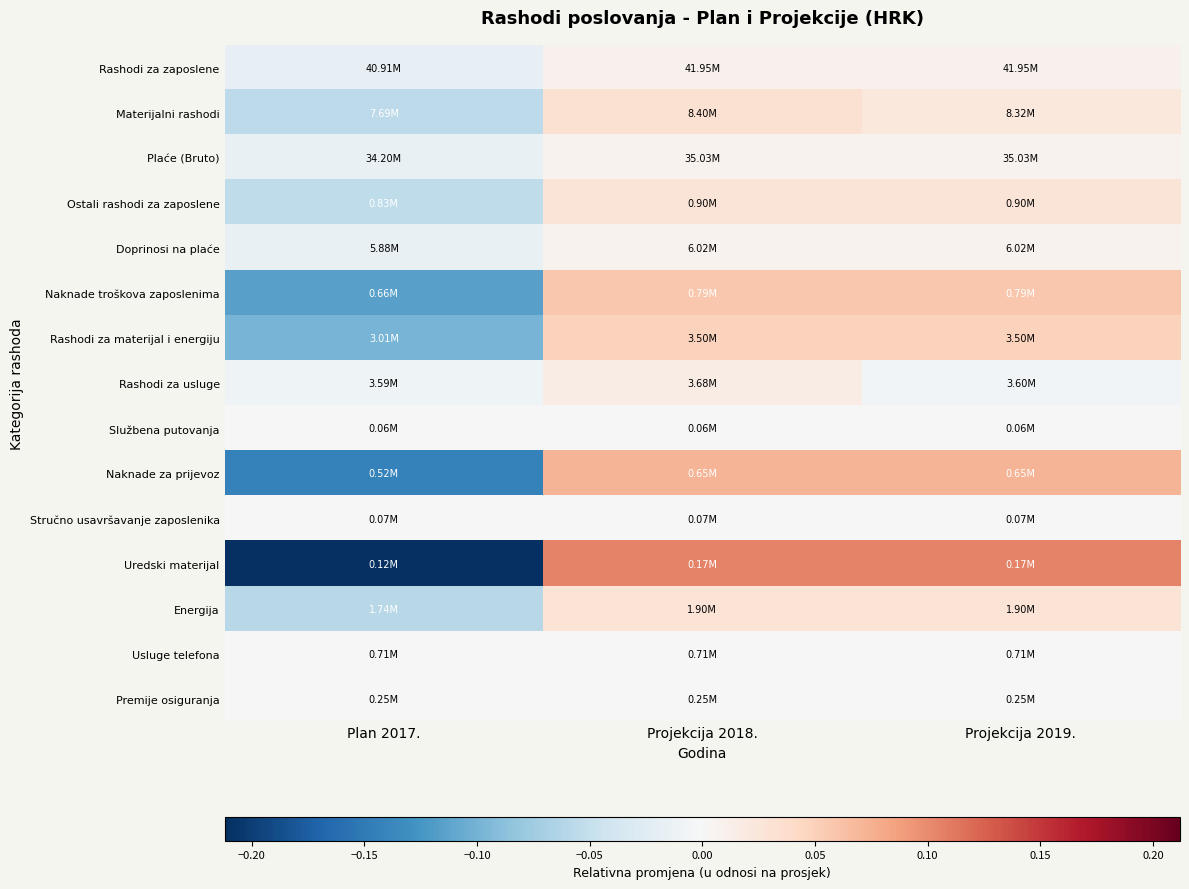

Reading left to right, extract all data points from this chart.

Rashodi za zaposlene: Plan 2017.=-0.0	Projekcija 2018.=0.0	Projekcija 2019.=0.0
Materijalni rashodi: Plan 2017.=-0.1	Projekcija 2018.=0.0	Projekcija 2019.=0.0
Plaće (Bruto): Plan 2017.=-0.0	Projekcija 2018.=0.0	Projekcija 2019.=0.0
Ostali rashodi za zaposlene: Plan 2017.=-0.1	Projekcija 2018.=0.0	Projekcija 2019.=0.0
Doprinosi na plaće: Plan 2017.=-0.0	Projekcija 2018.=0.0	Projekcija 2019.=0.0
Naknade troškova zaposlenima: Plan 2017.=-0.1	Projekcija 2018.=0.1	Projekcija 2019.=0.1
Rashodi za materijal i energiju: Plan 2017.=-0.1	Projekcija 2018.=0.0	Projekcija 2019.=0.0
Rashodi za usluge: Plan 2017.=-0.0	Projekcija 2018.=0.0	Projekcija 2019.=-0.0
Službena putovanja: Plan 2017.=0.0	Projekcija 2018.=0.0	Projekcija 2019.=0.0
Naknade za prijevoz: Plan 2017.=-0.1	Projekcija 2018.=0.1	Projekcija 2019.=0.1
Stručno usavršavanje zaposlenika: Plan 2017.=0.0	Projekcija 2018.=0.0	Projekcija 2019.=0.0
Uredski materijal: Plan 2017.=-0.2	Projekcija 2018.=0.1	Projekcija 2019.=0.1
Energija: Plan 2017.=-0.1	Projekcija 2018.=0.0	Projekcija 2019.=0.0
Usluge telefona: Plan 2017.=0.0	Projekcija 2018.=0.0	Projekcija 2019.=0.0
Premije osiguranja: Plan 2017.=0.0	Projekcija 2018.=0.0	Projekcija 2019.=0.0